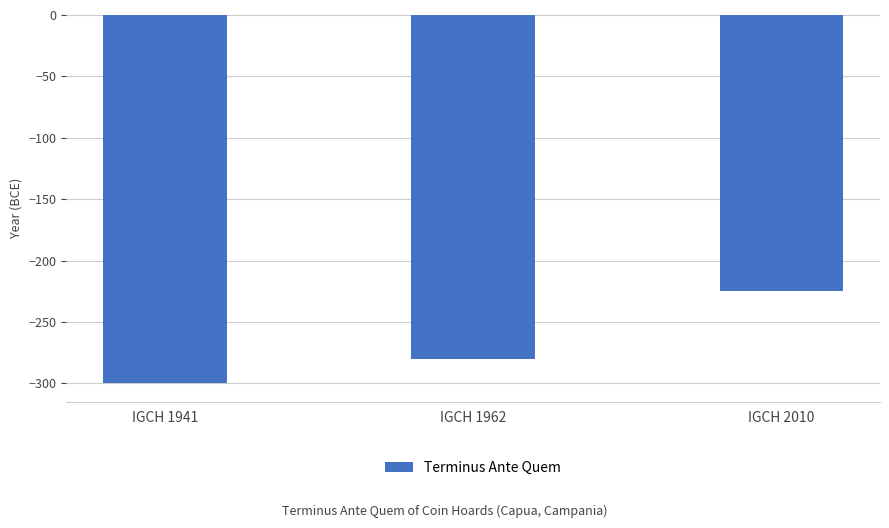

Which label corresponds to the largest value in the chart?

IGCH 2010